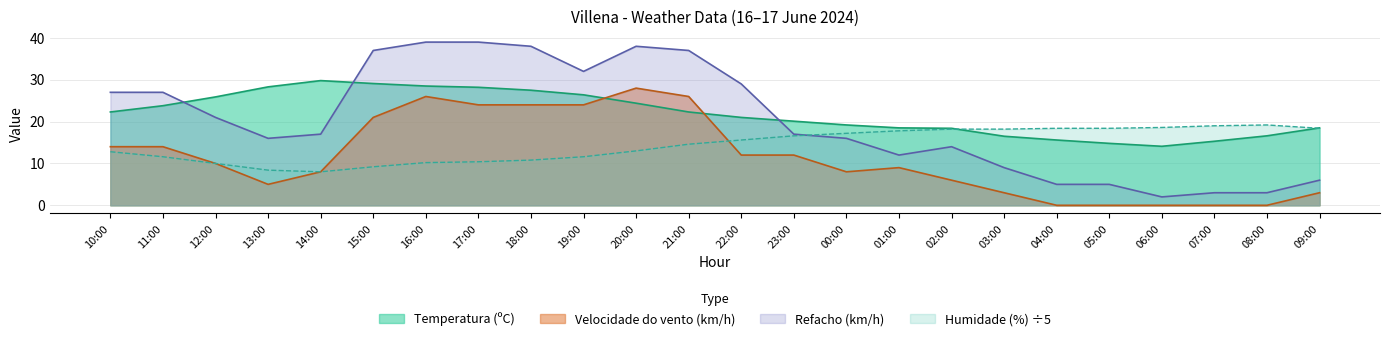

What are all the series names shown in the legend?

Temperatura (ºC), Velocidade do vento (km/h), Refacho (km/h), Humidade (%) ÷5